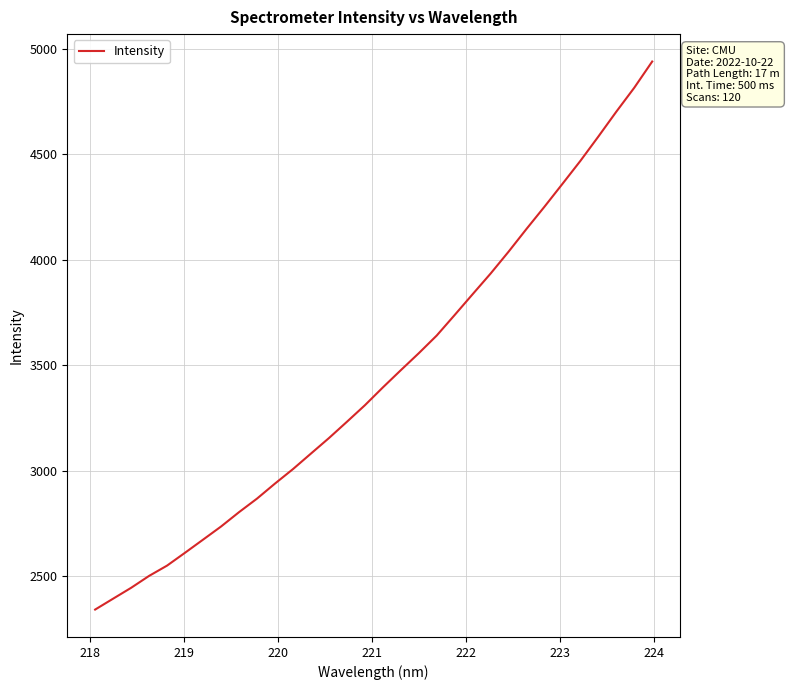

What is the minimum value shown in the chart?

2341.7